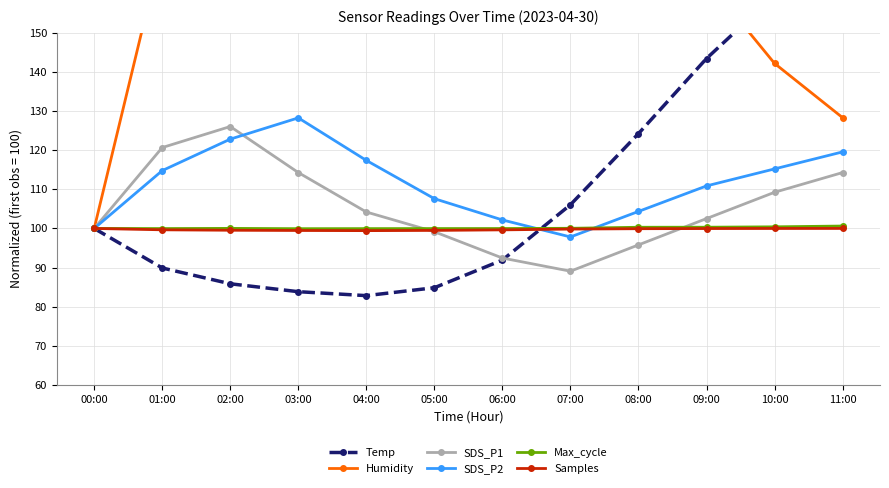

How many lines are shown in the chart?

6